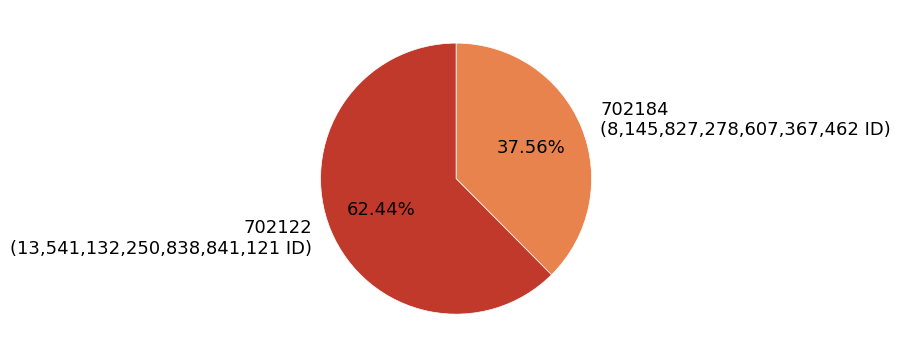

Is 702122 the majority of the pie?

Yes